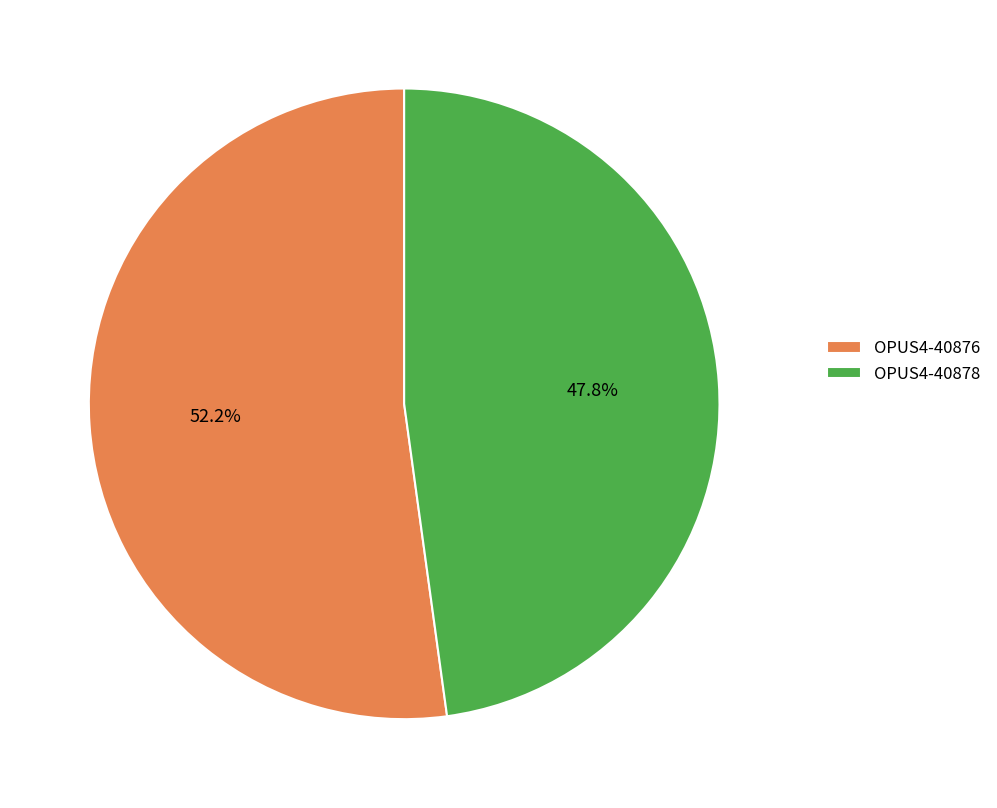

To the nearest percent, what is the average slice percentage?

50%